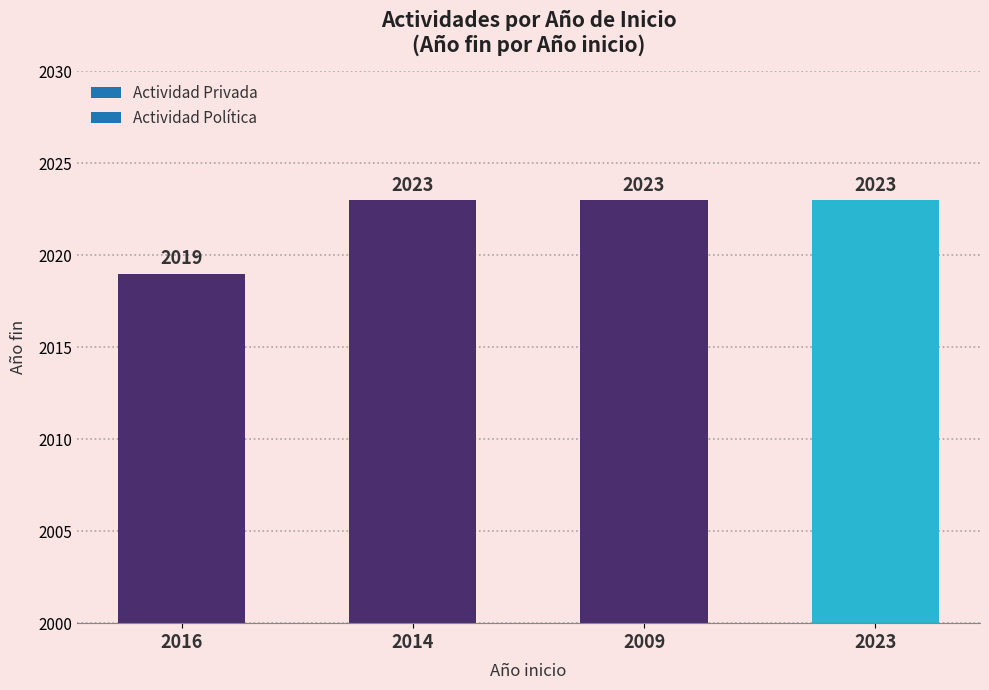

The chart shows a value of 3532 at 2023. True or false?

False